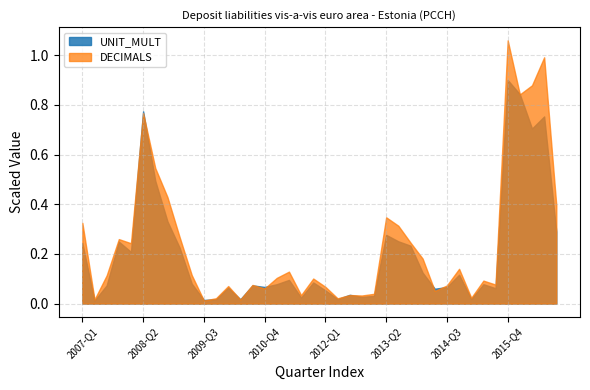

At which label does UNIT_MULT reach its peak?

2015-Q4